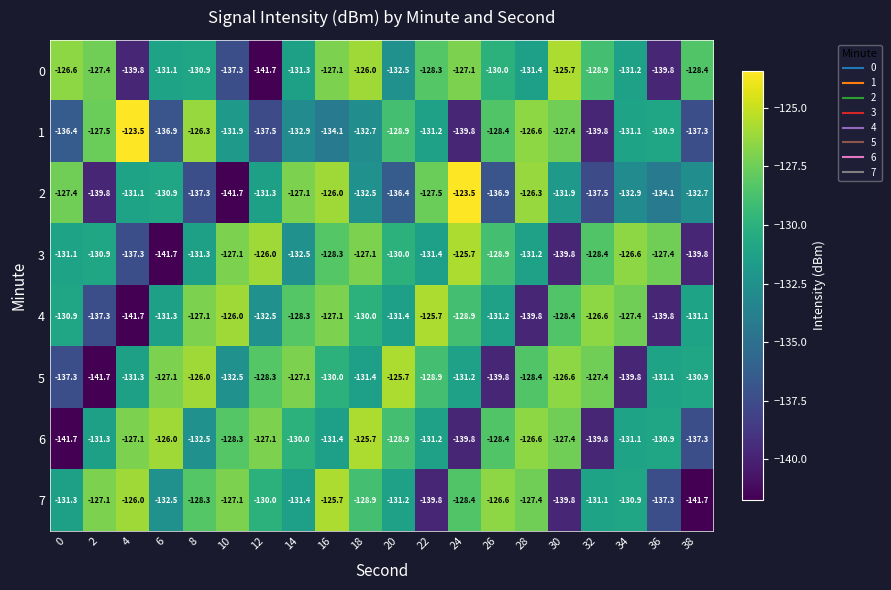

What is the sum of all 6 values?

-2622.5